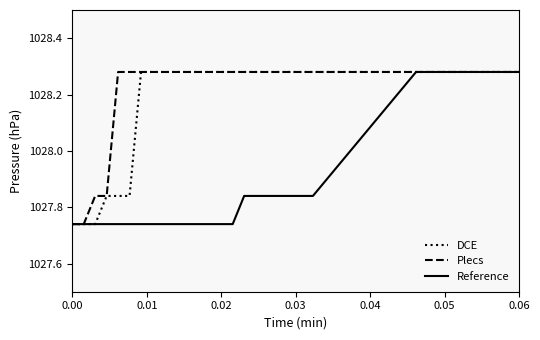

What is the difference between the maximum and minimum values in the DCE series?

0.5